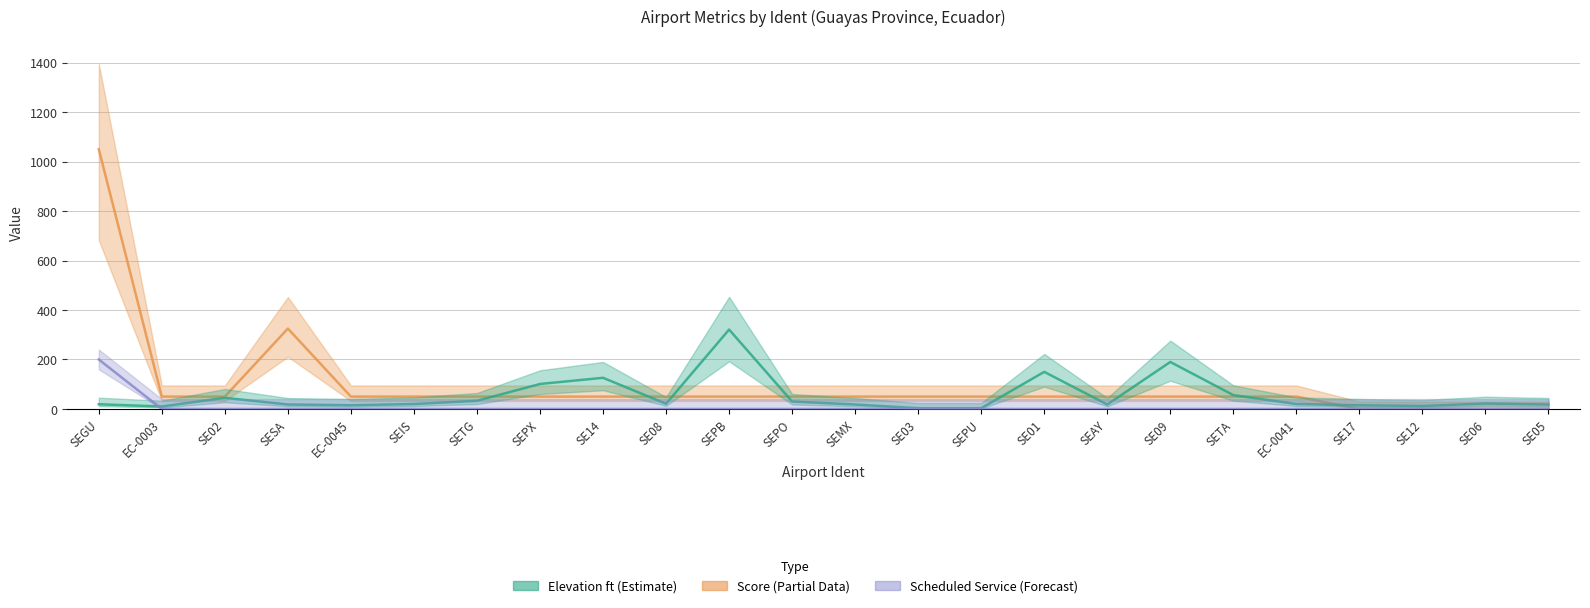

The score series shows 33 at EC-0045. True or false?

False